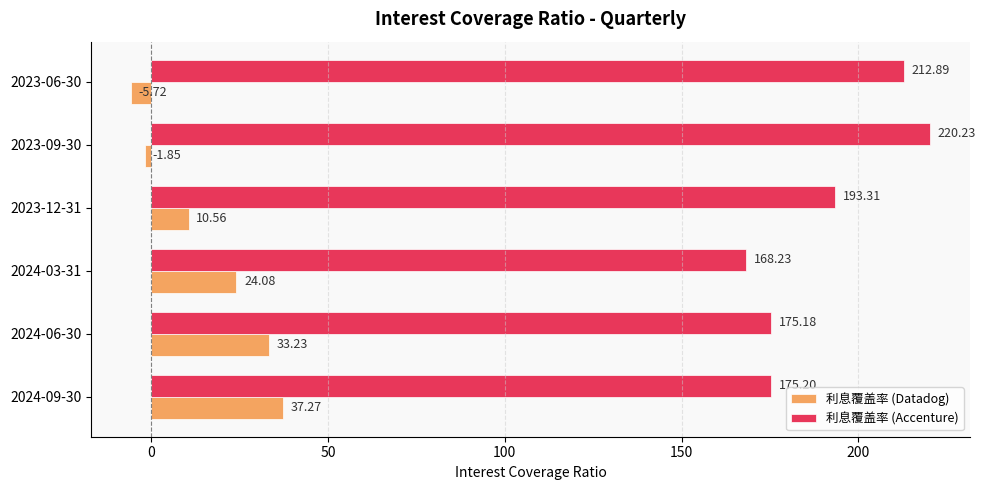

Which series changed the most between 2024-09-30 and 2024-03-31?

利息覆盖率 (Datadog)